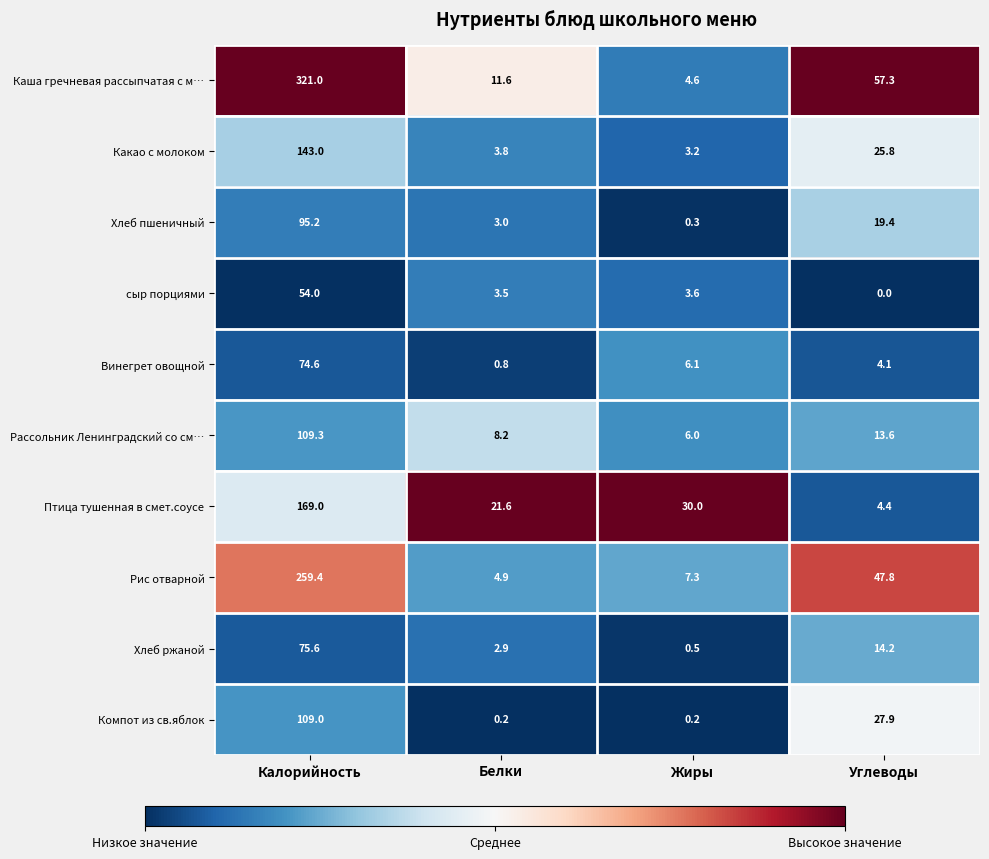

At which category is the sum across all series the highest?

Калорийность